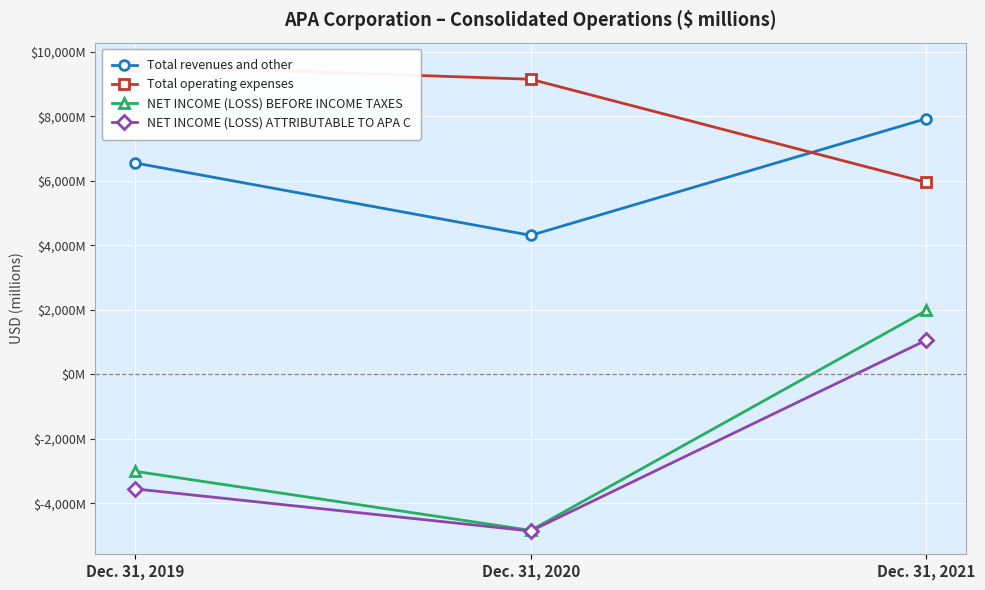

Is this an area chart (filled region under the line)?

No